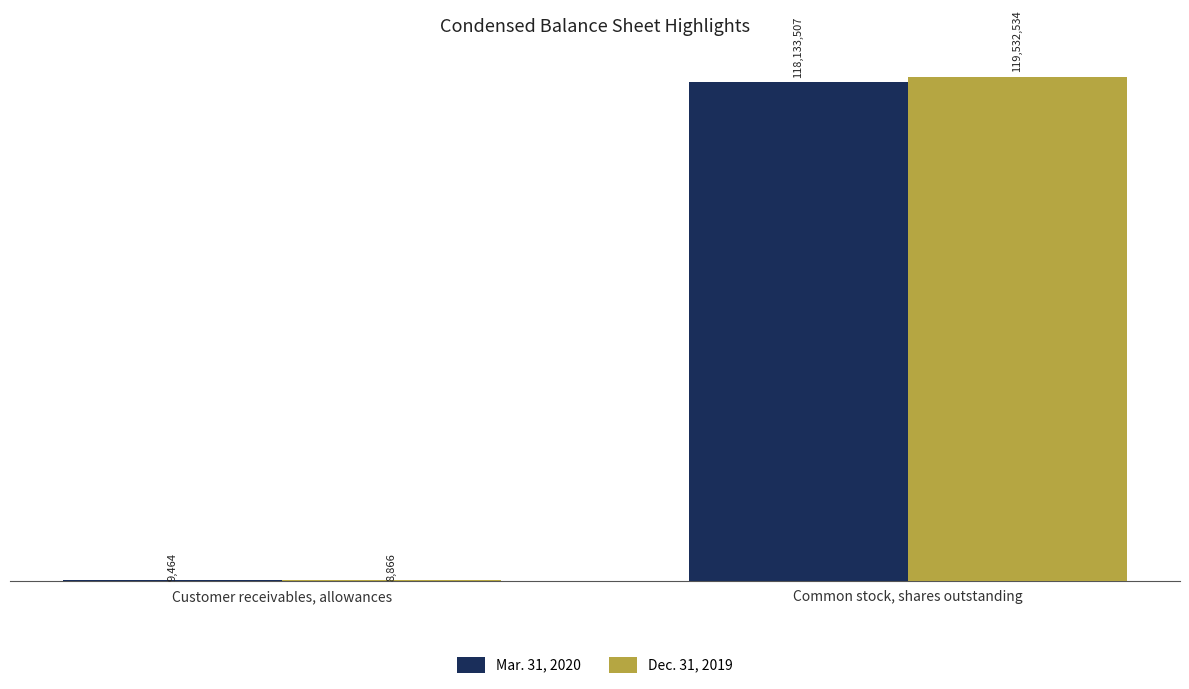

What is the spread (max minus min) of values at Common stock, shares outstanding?

1399027